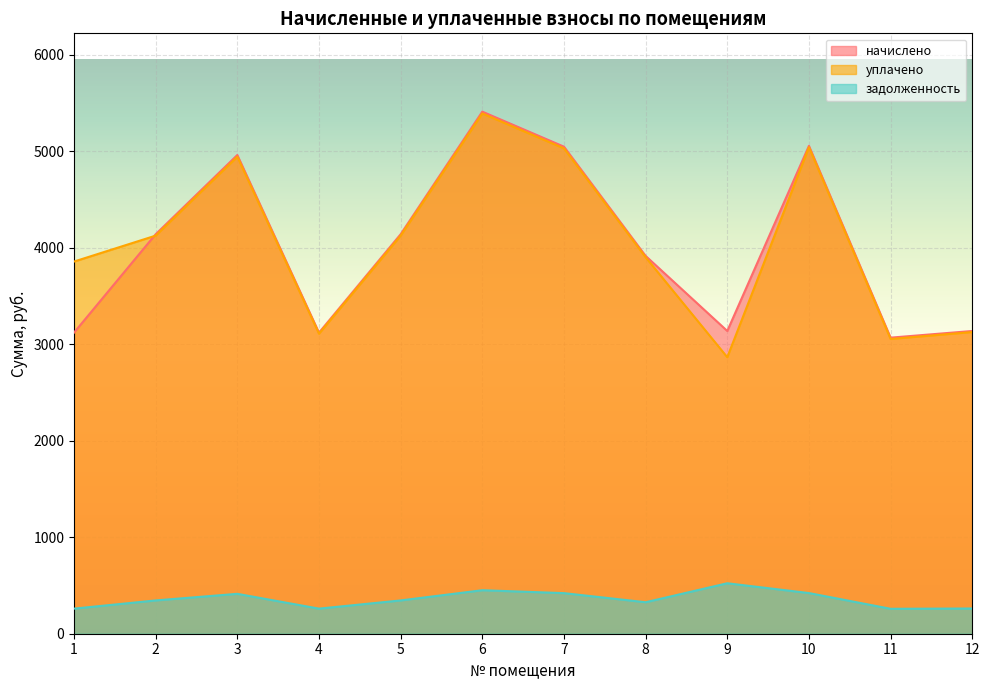

What is the difference between the maximum and minimum values in the задолженность series?

264.5